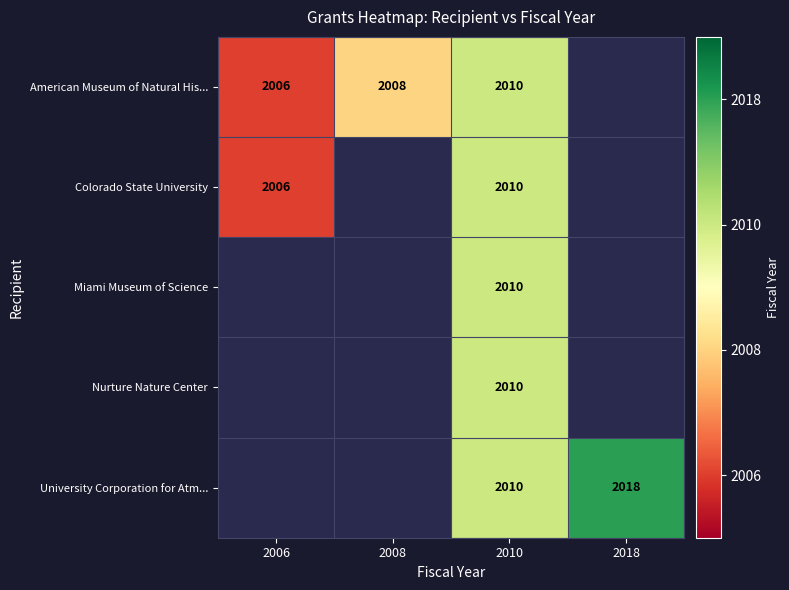

The value of Colorado State University at 2006 is 2006. True or false?

True